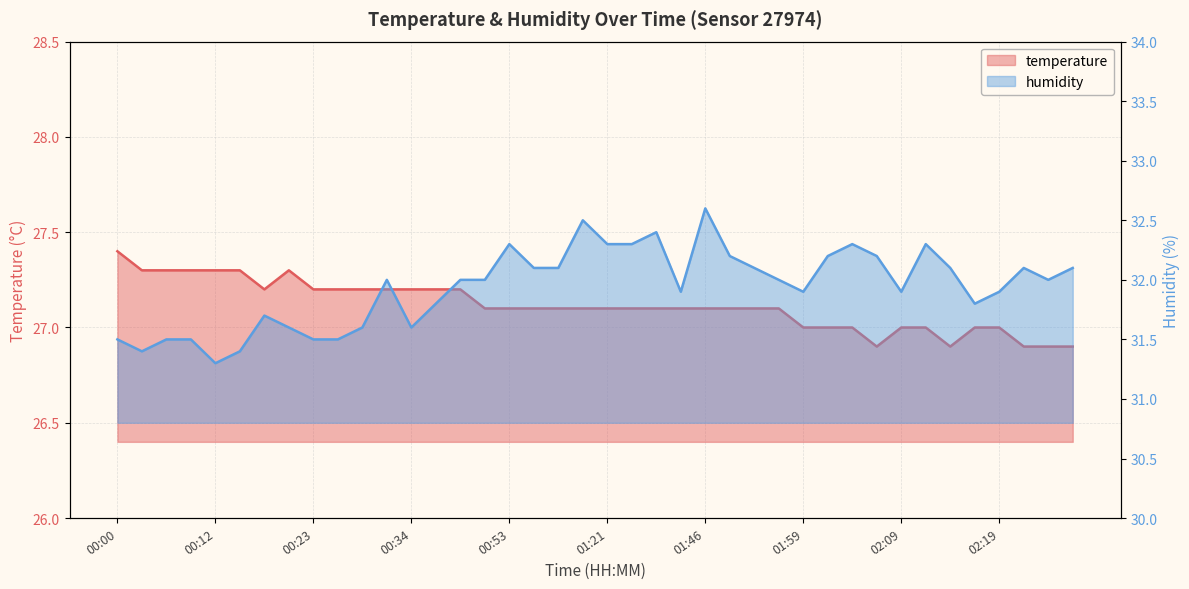

What is the value of the humidity point at the 27th from the left?

32.1